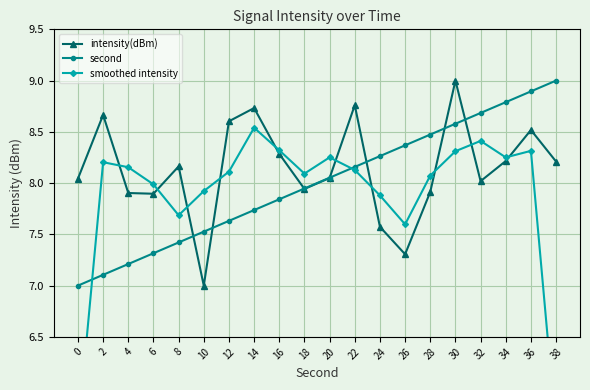

In smoothed intensity, how many points are higher than both neighbors (excluding endpoints)?

5